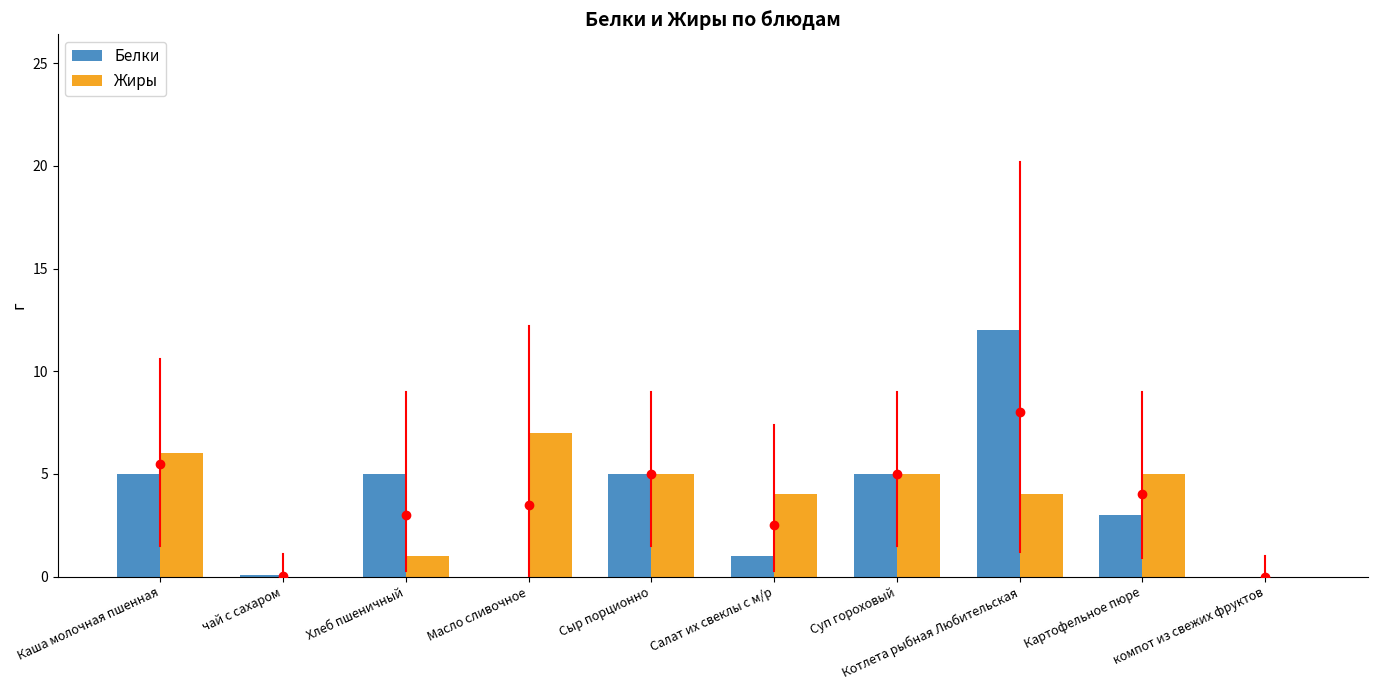

What is the approximate value of Белки at Сыр порционно?

5.0